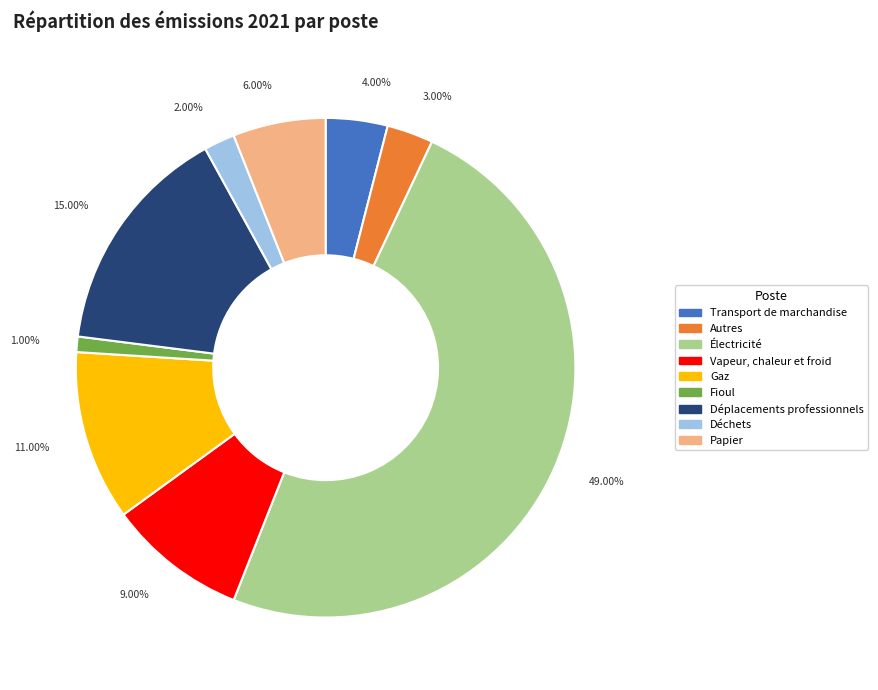

Do Électricité and Papier together represent more than half of the pie?

Yes